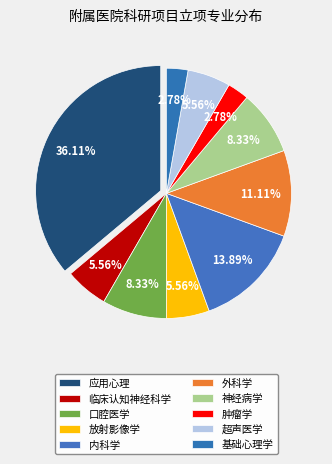

Which slice is the largest?

应用心理